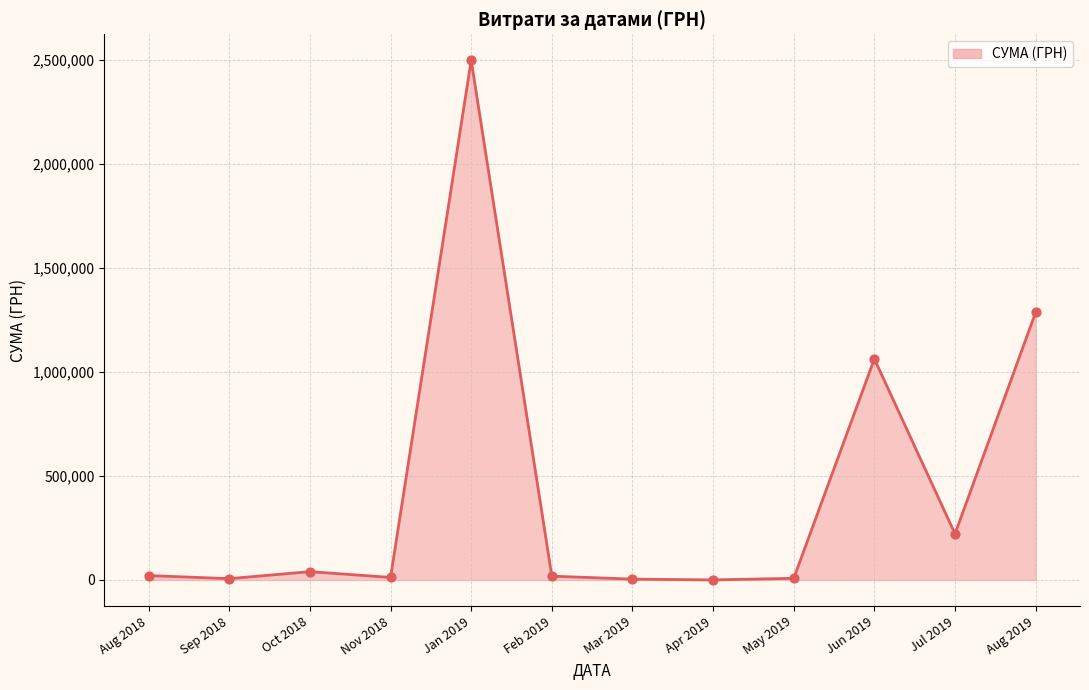

What is the ratio of the value at Aug 2019 to the value at Jul 2019?

5.8